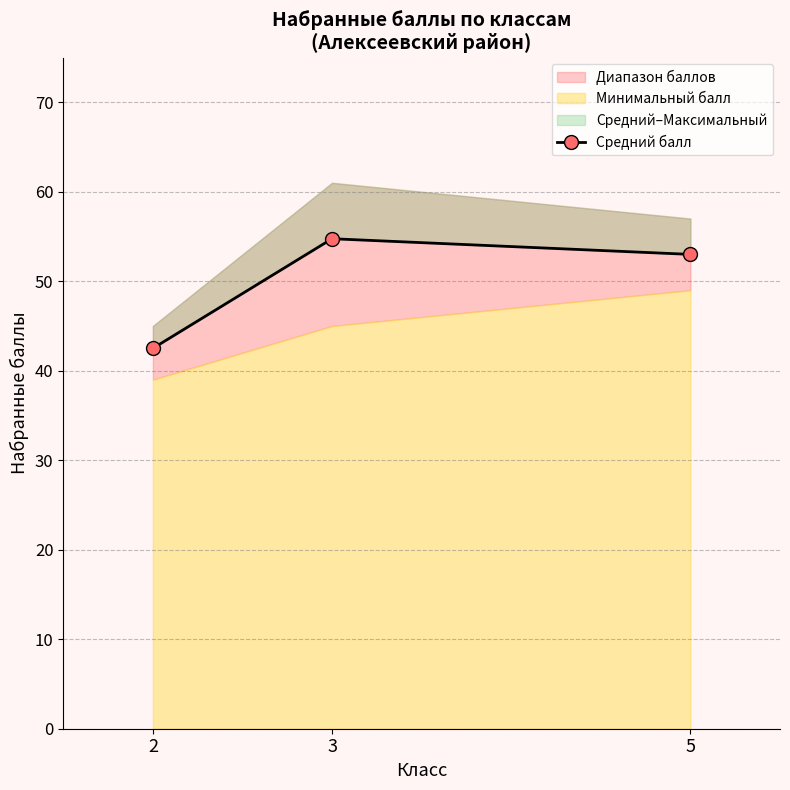

What is the change in value from 3 to 5?

-1.8